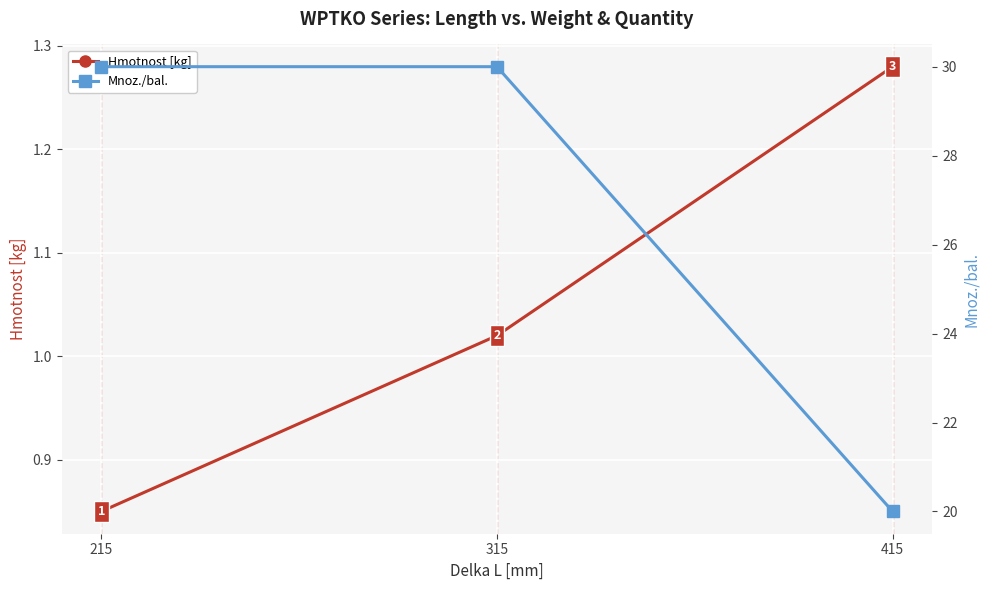

True or false: Hmotnost [kg] has a value of 0.6 at 315.

False